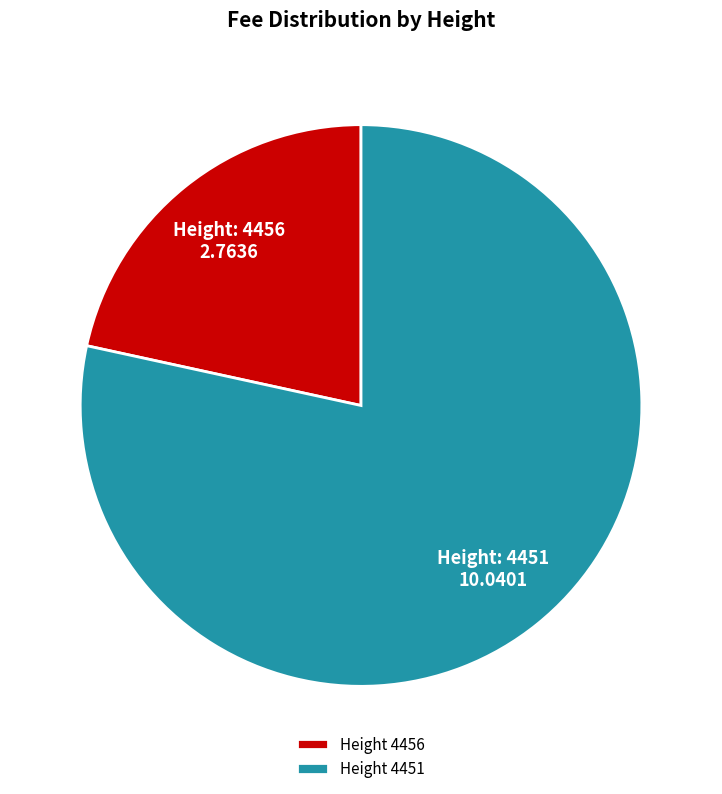

Between Height 4451 and Height 4456, which is larger?

Height 4451